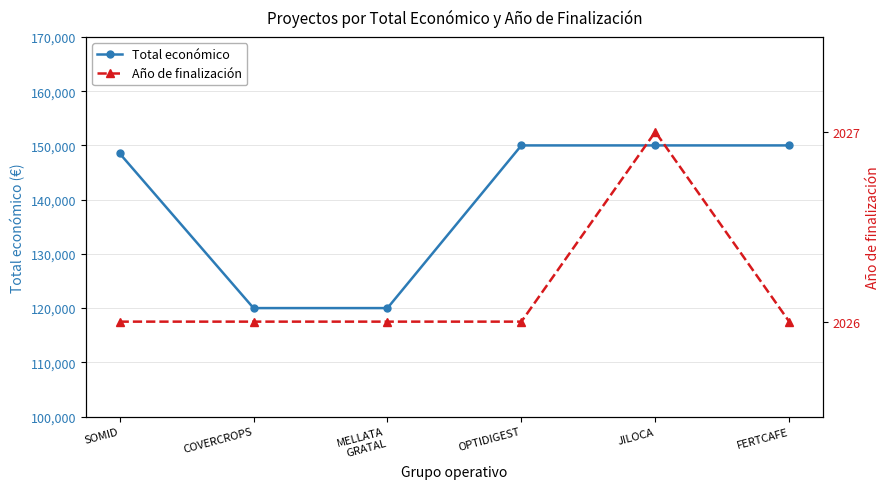

At which category does the chart reach its minimum across all series?

SOMID